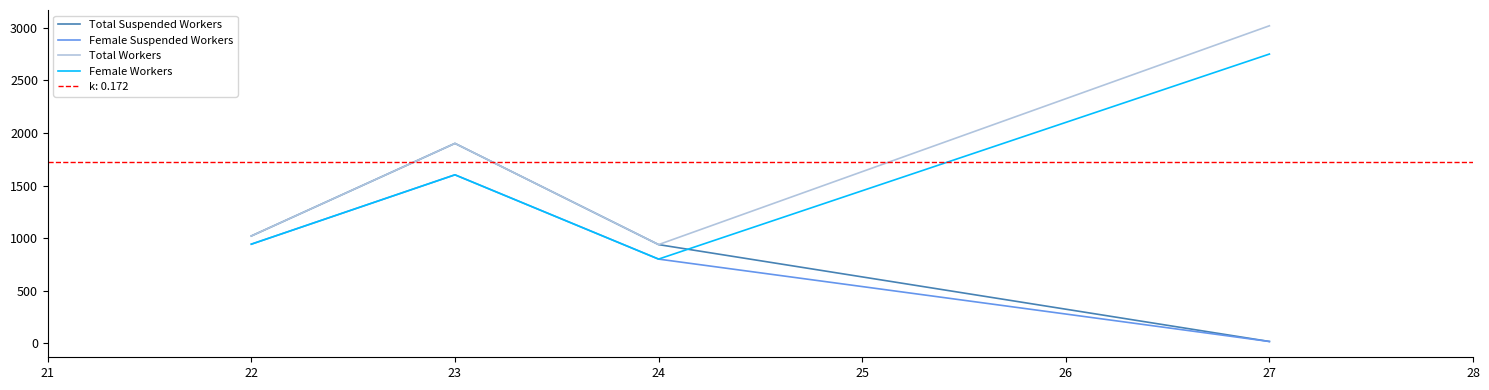

What is the maximum value shown in the chart?

3020